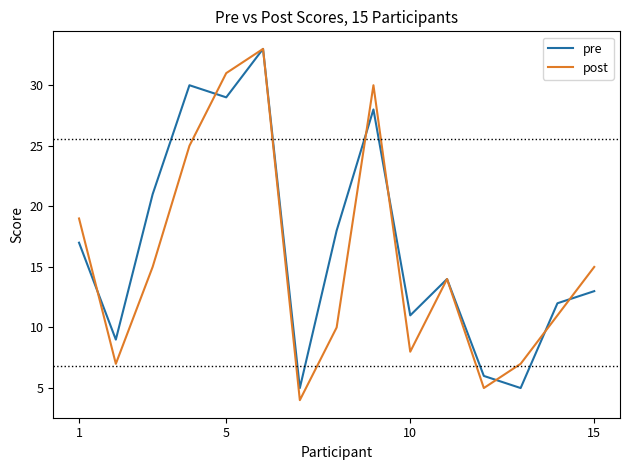

What is the maximum value for post?

33